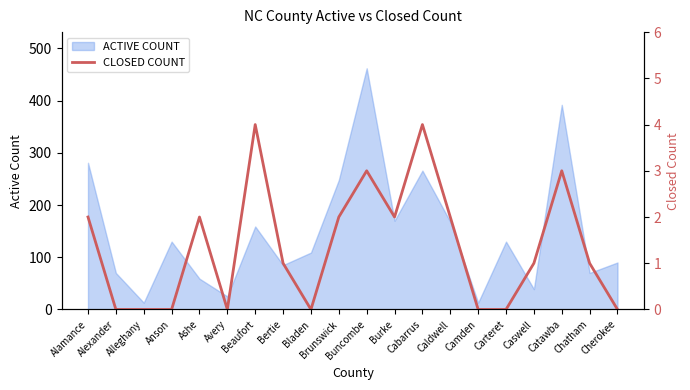

Count the number of categories in the chart.

20